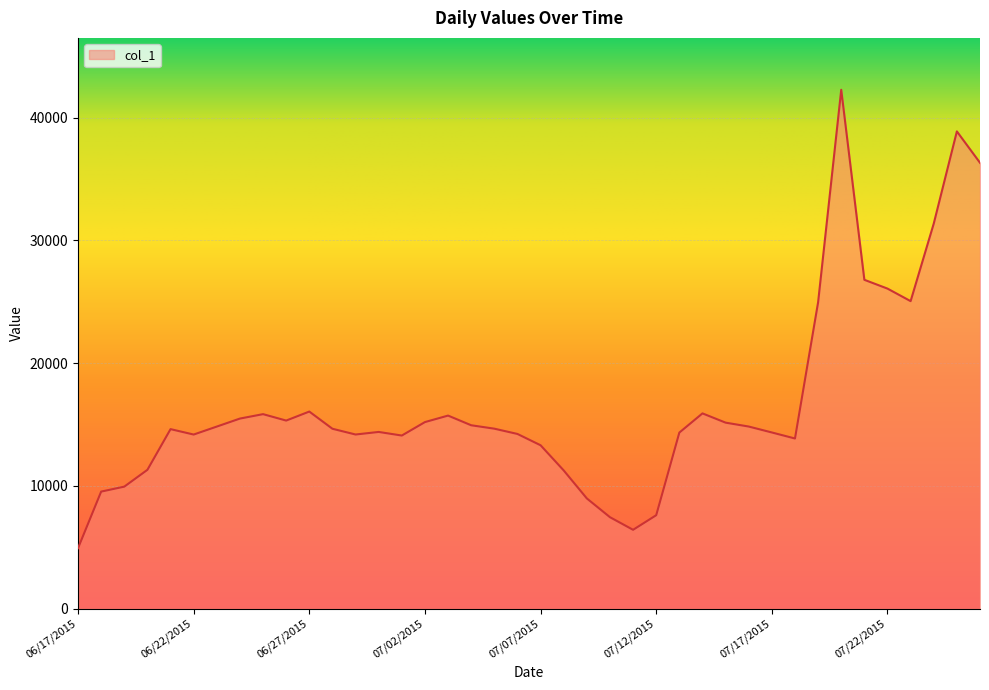

What is the minimum value shown in the chart?

4930